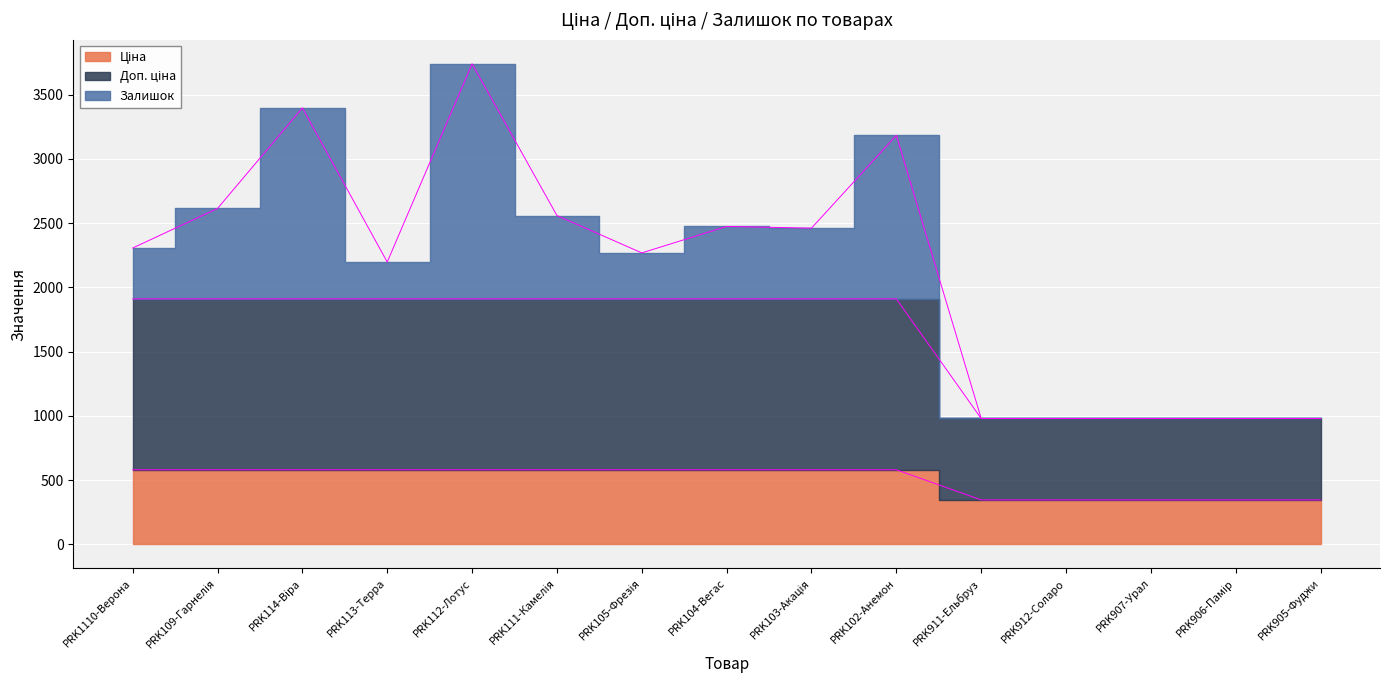

Count the number of categories in the chart.

15